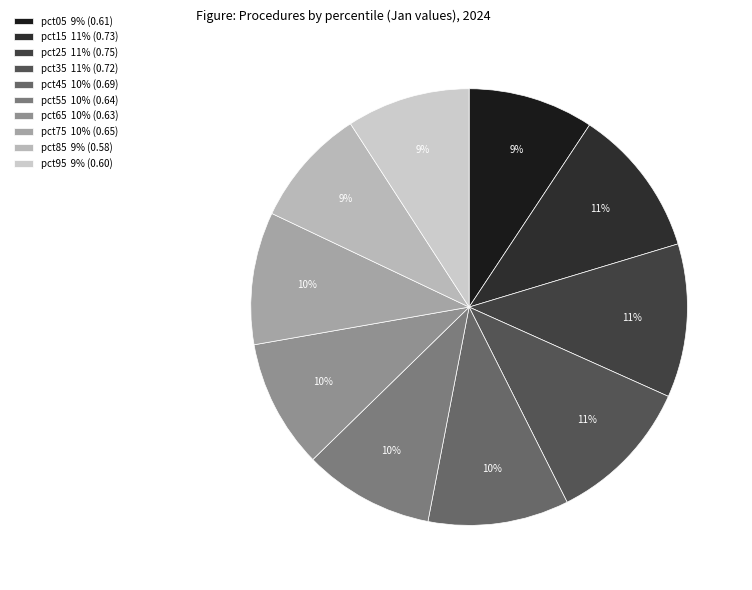

Is it true that pct75 is 24% of the pie?

False